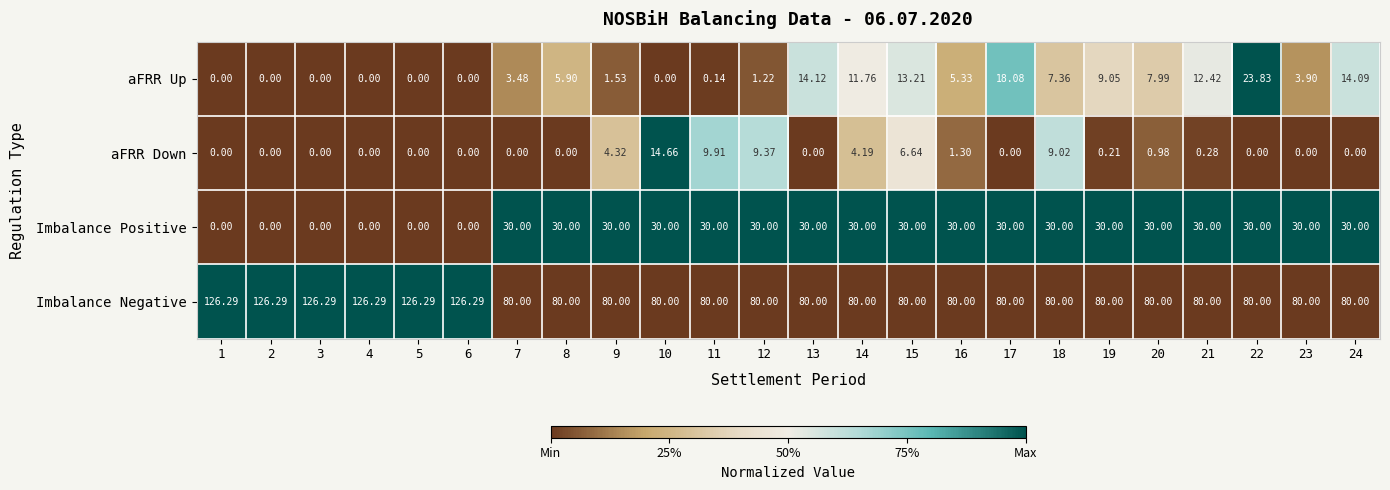

Which series changed the most between 20 and 24?

aFRR Up